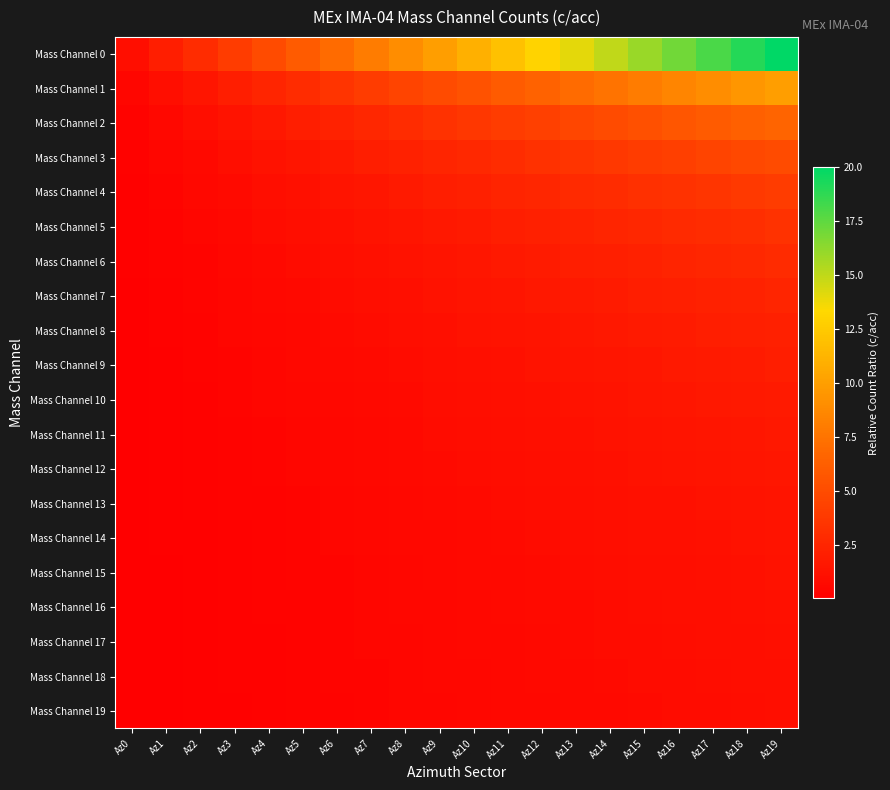

At Az15, list the series in order from smallest to largest.

Mass Channel 19, Mass Channel 18, Mass Channel 17, Mass Channel 16, Mass Channel 15, Mass Channel 14, Mass Channel 13, Mass Channel 12, Mass Channel 11, Mass Channel 10, Mass Channel 9, Mass Channel 8, Mass Channel 7, Mass Channel 6, Mass Channel 5, Mass Channel 4, Mass Channel 3, Mass Channel 2, Mass Channel 1, Mass Channel 0